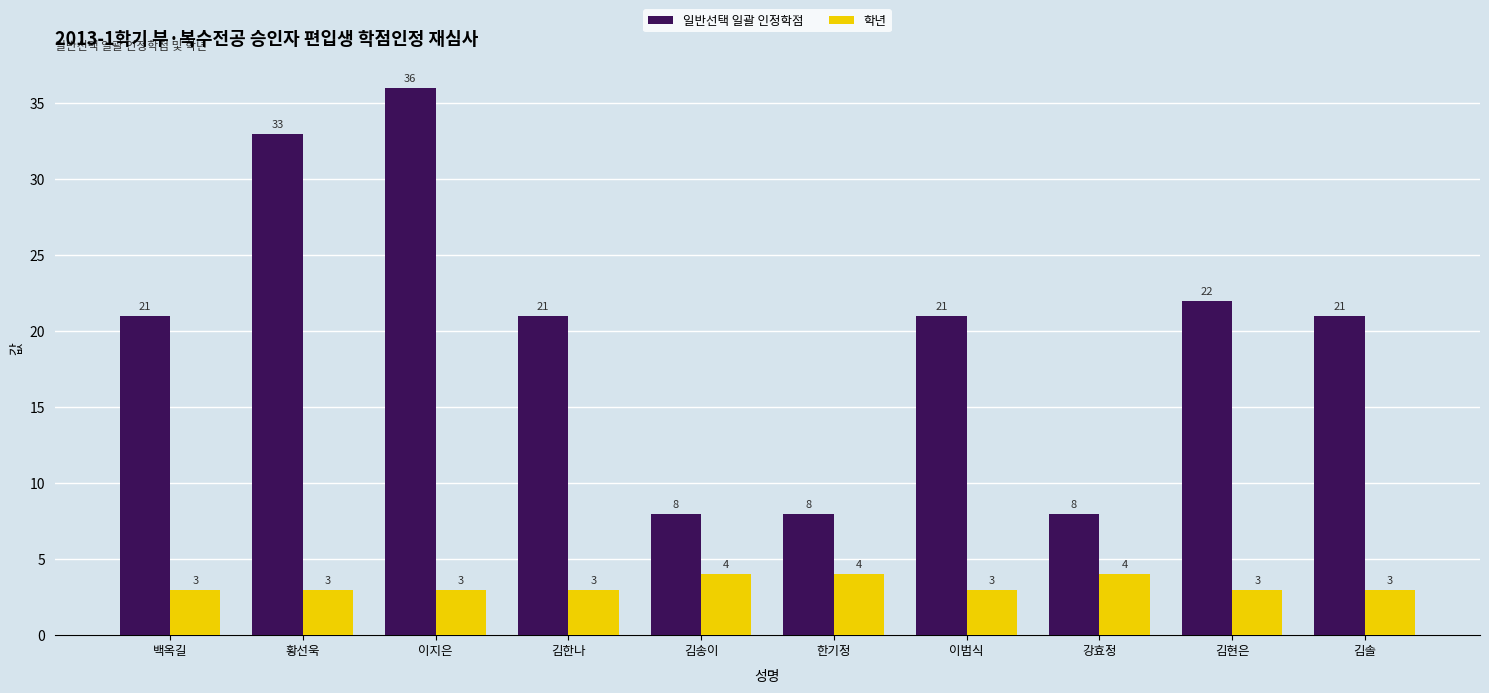

Rank the series at 김송이 from lowest to highest value.

학년, 일반선택 일괄 인정학점